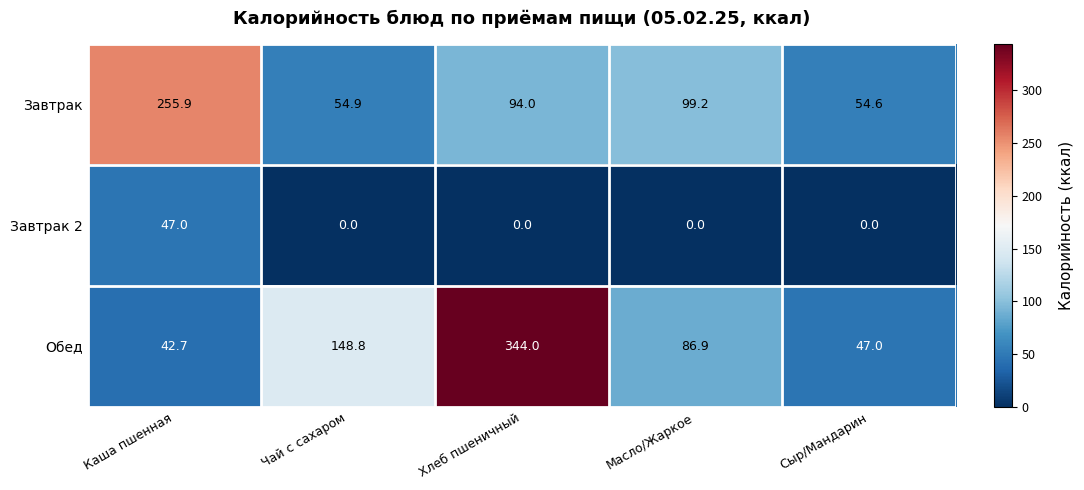

Count the number of data series in this chart.

3